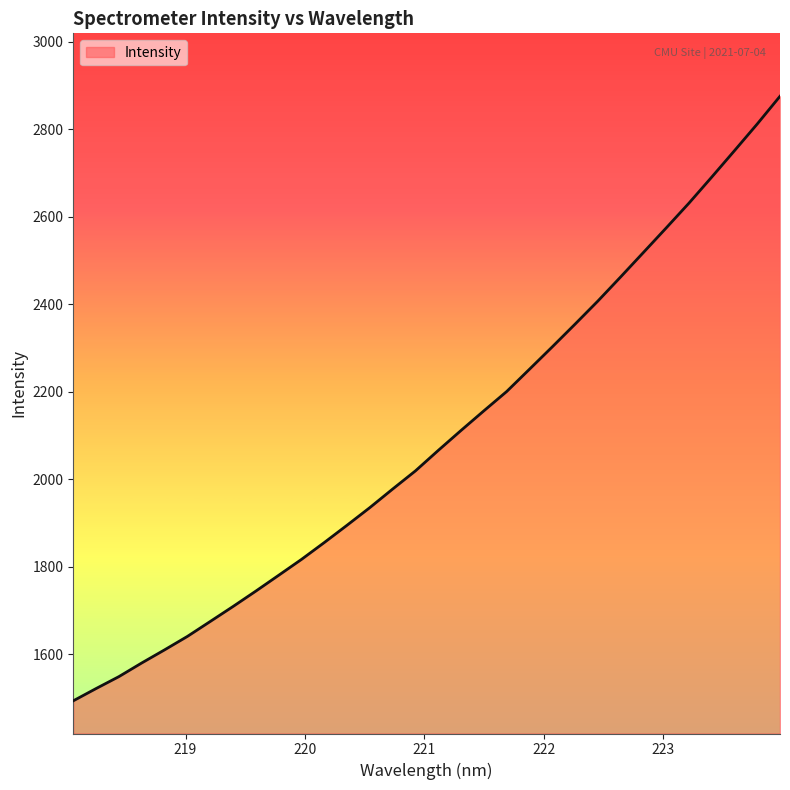

What is the greatest value displayed?

2875.4